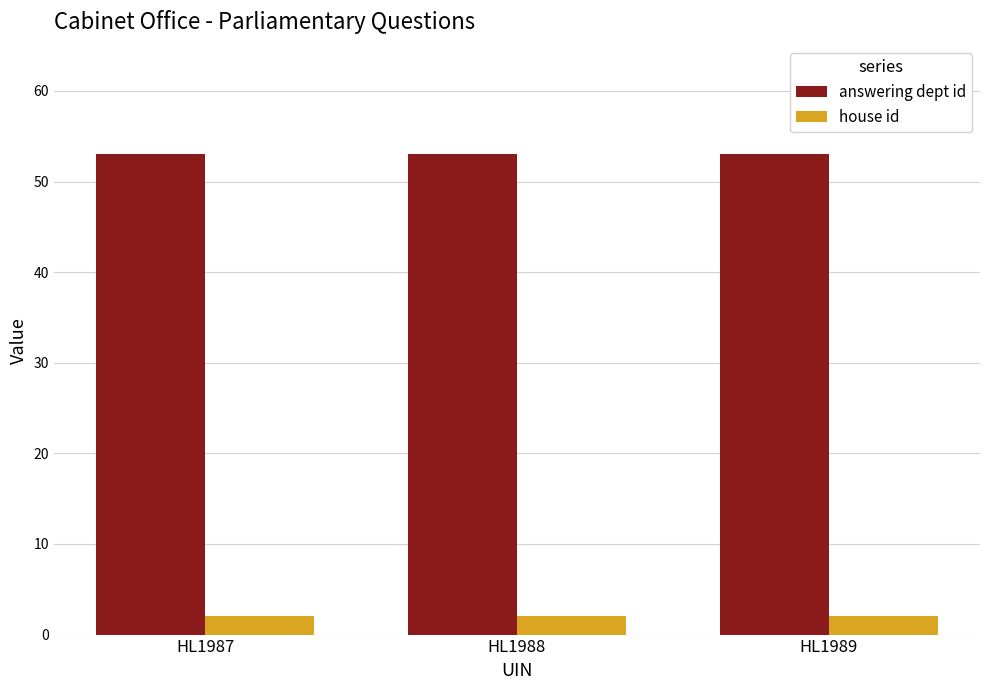

True or false: answering dept id has a value of 53 at HL1987.

True